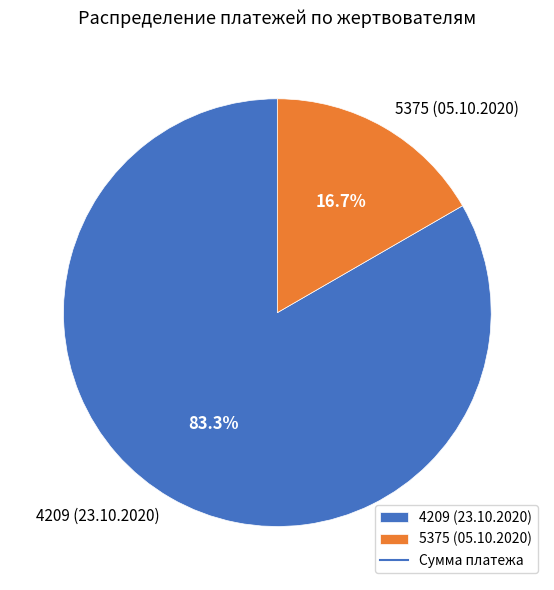

Is there any slice that represents more than half of the pie?

Yes